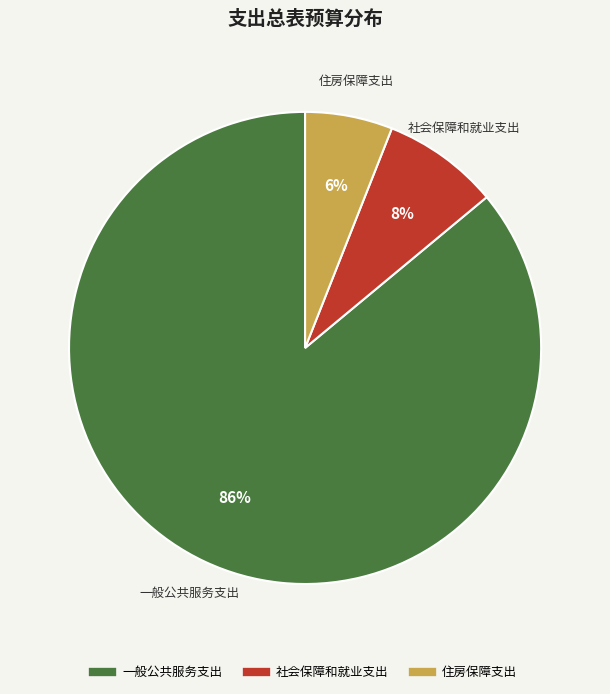

To the nearest percent, what portion does 住房保障支出 represent?

6%